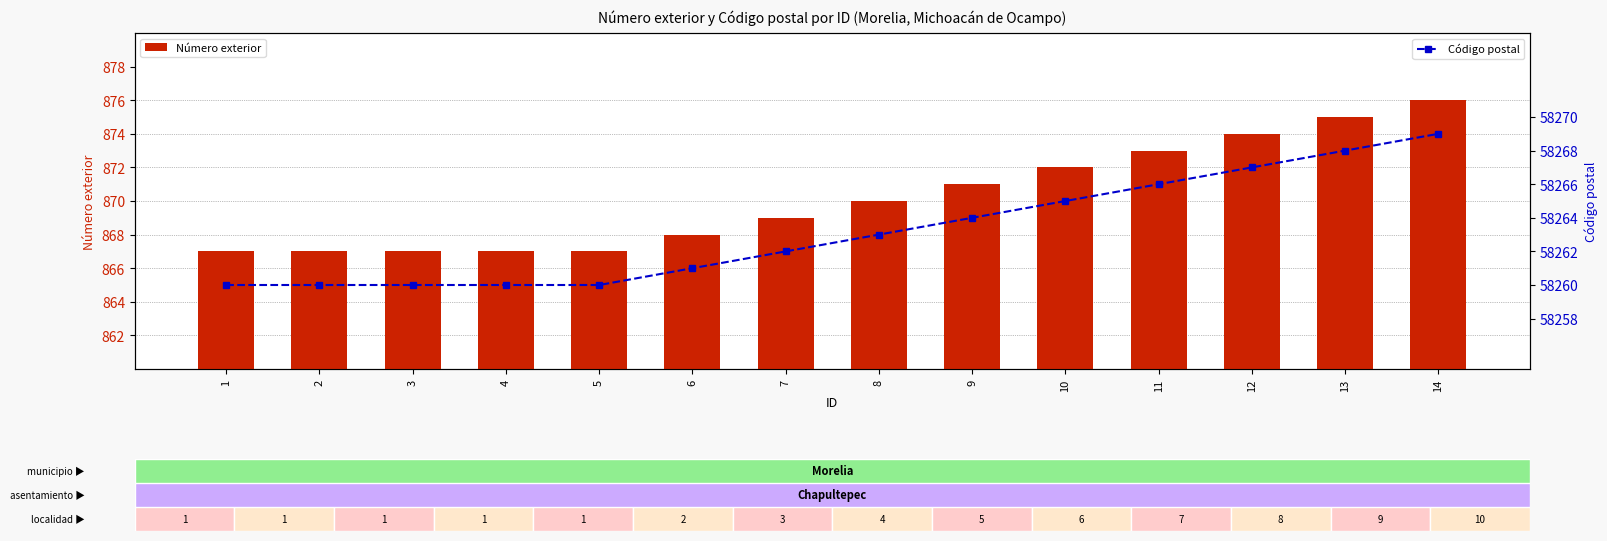

Are the bars horizontal?

No